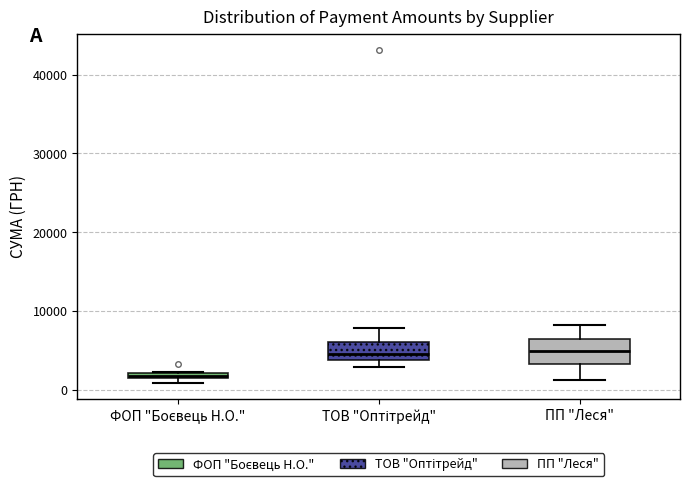

Where is the lower edge of the box for ПП "Леся" on the y-axis? The values are not printed on the chart, so give them approximately, as read against the axis.

3000